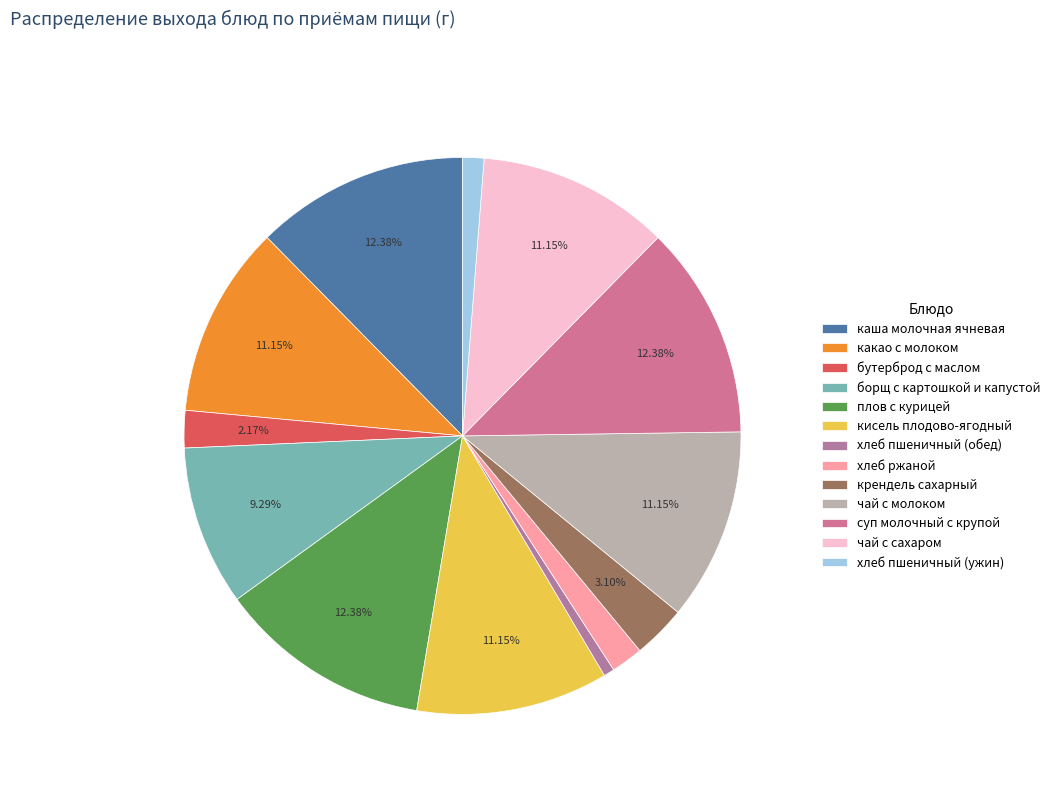

Which category has the smallest portion of the pie?

хлеб пшеничный (обед)